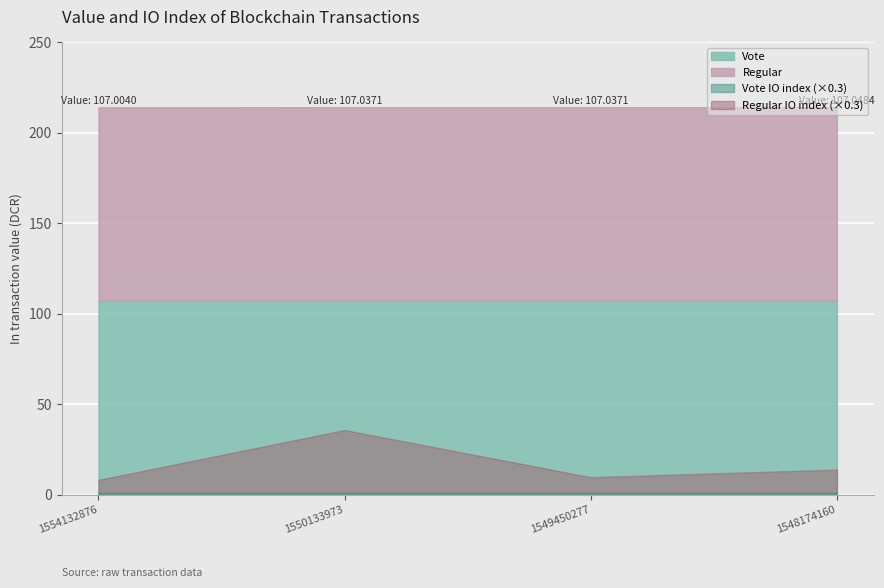

Rank the categories by Regular value from highest to lowest.

1548174160, 1550133973, 1549450277, 1554132876